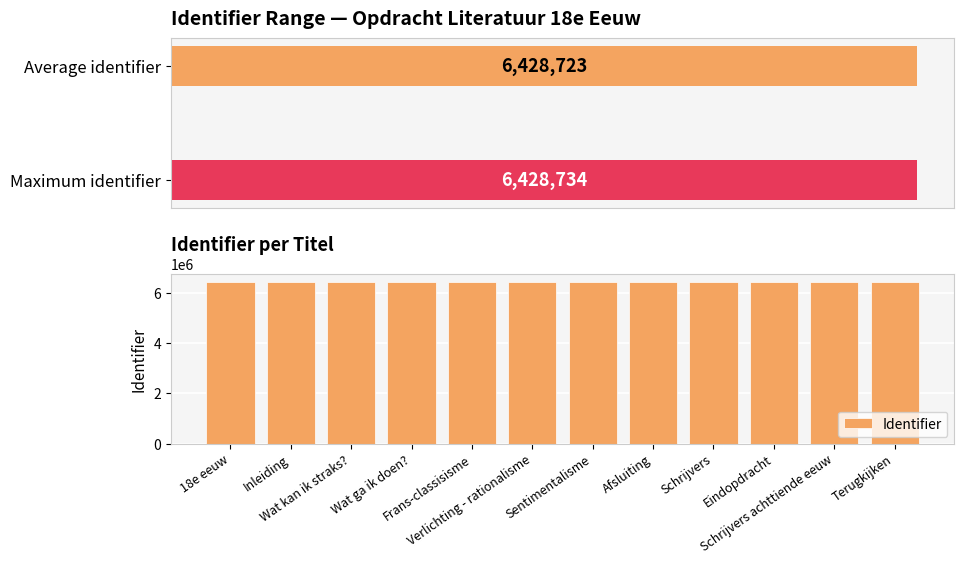

Which label corresponds to the smallest value in the chart?

18e eeuw